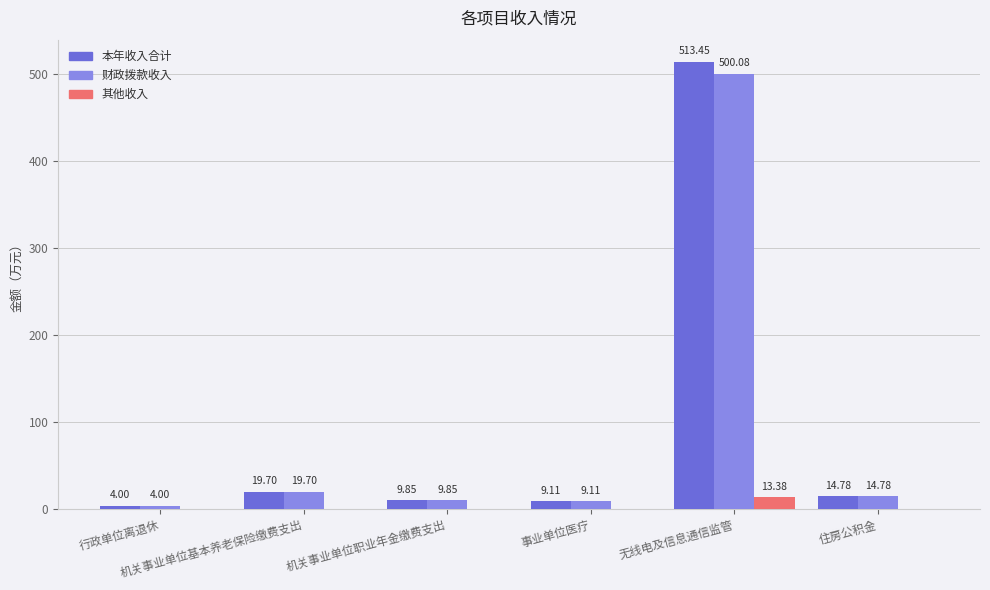

Which series has the largest total across all categories?

本年收入合计